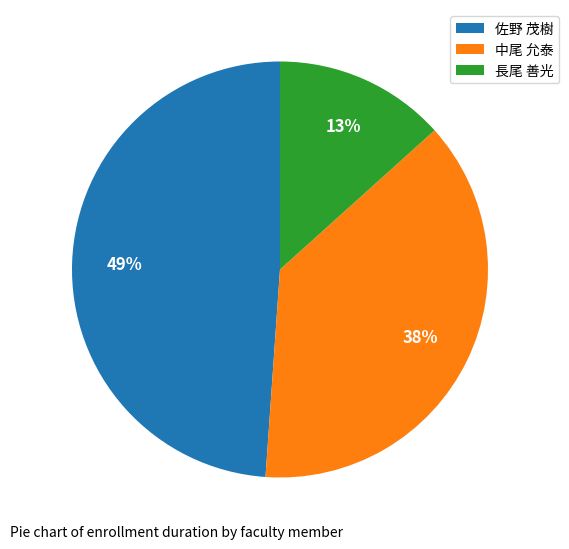

Rank the categories by value from highest to lowest.

佐野 茂樹, 中尾 允泰, 長尾 善光